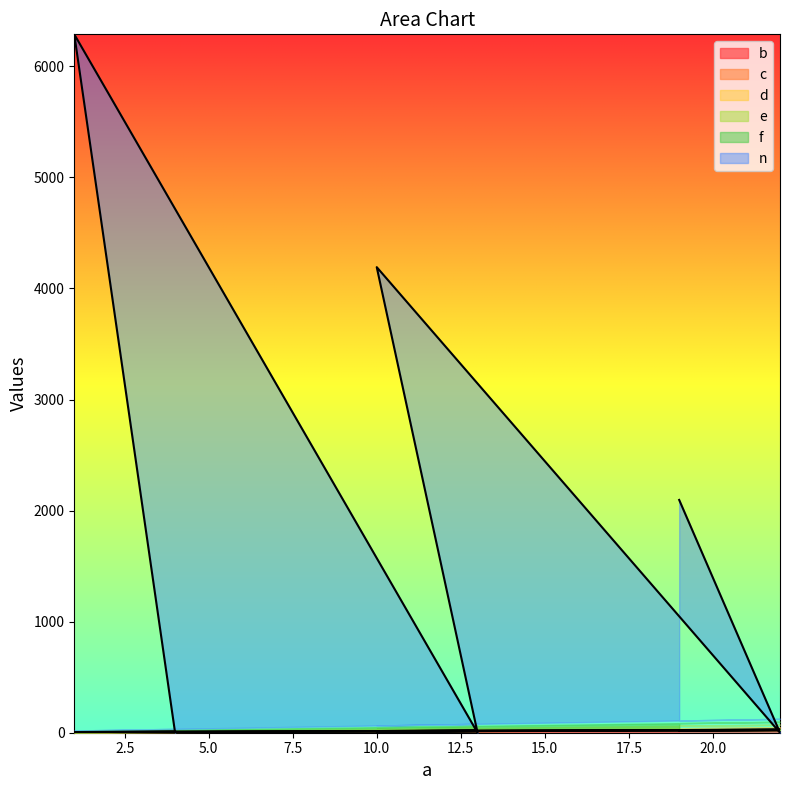

Rank the series at 22 from lowest to highest value.

n, b, c, d, e, f